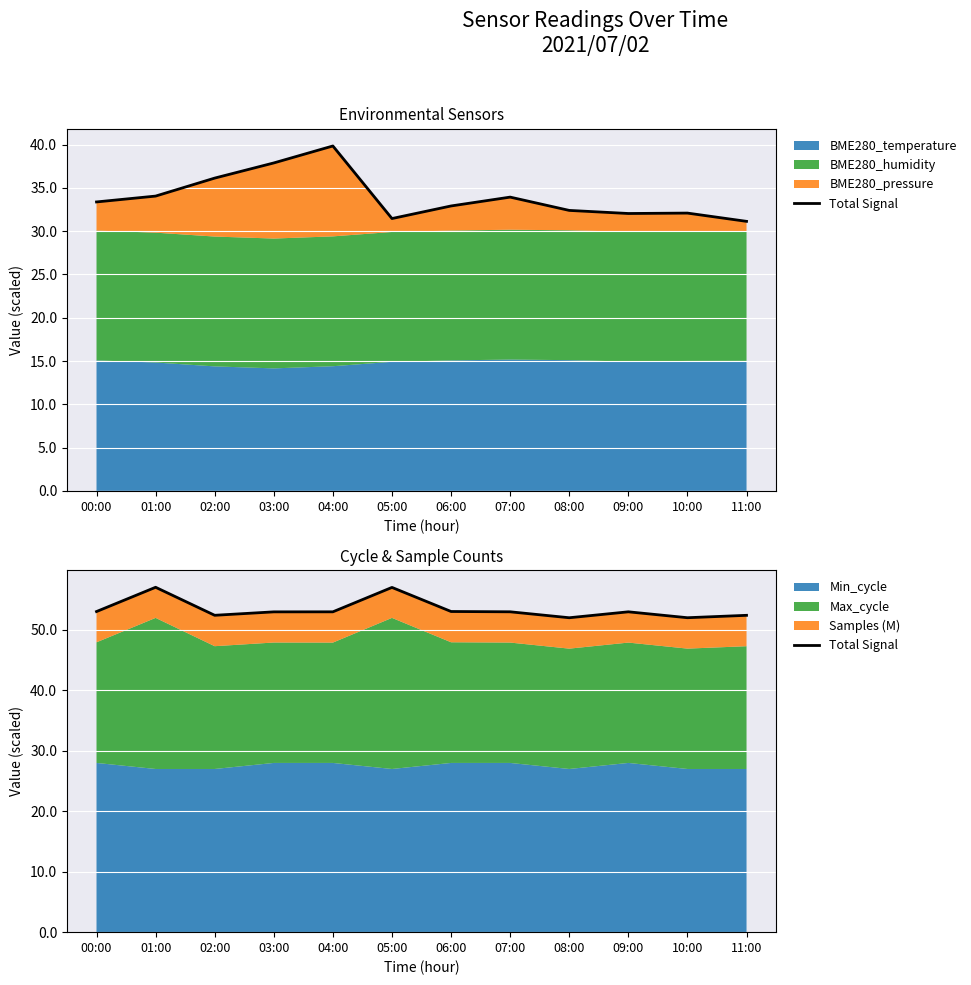

What is the difference between the values at 05:00 and 08:00?

5.0